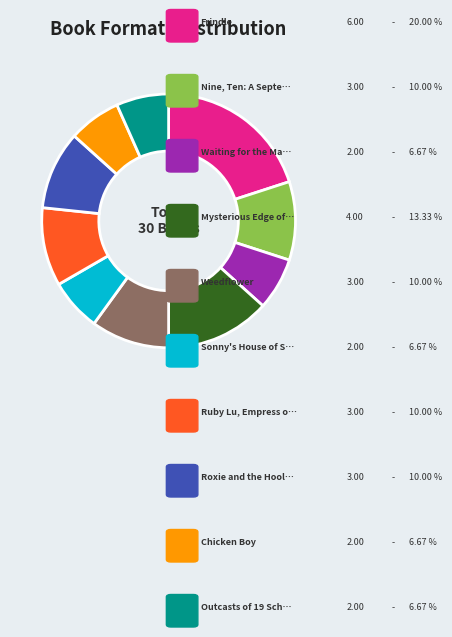

Is there a majority slice in this chart?

No